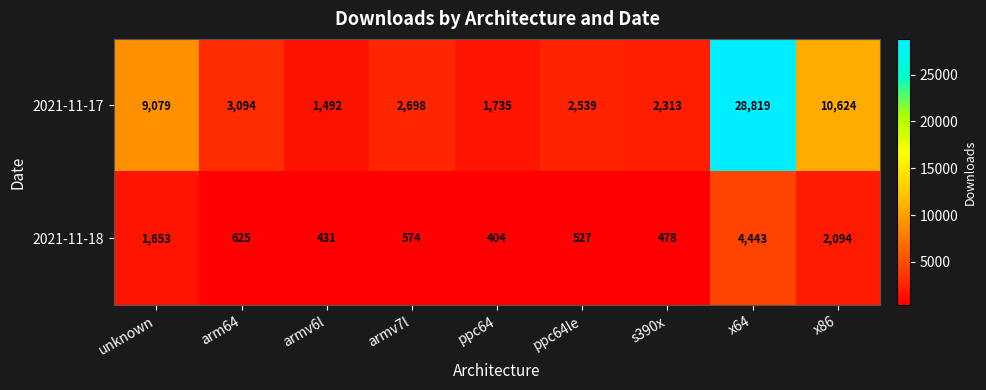

What is the total value across all series at ppc64le?

3066